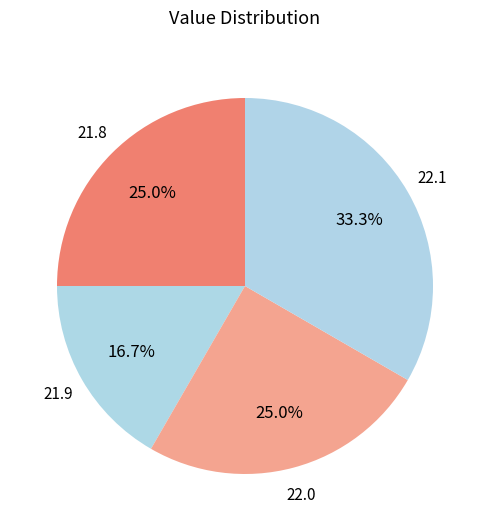

Between 21.9 and 22.0, which is larger?

22.0